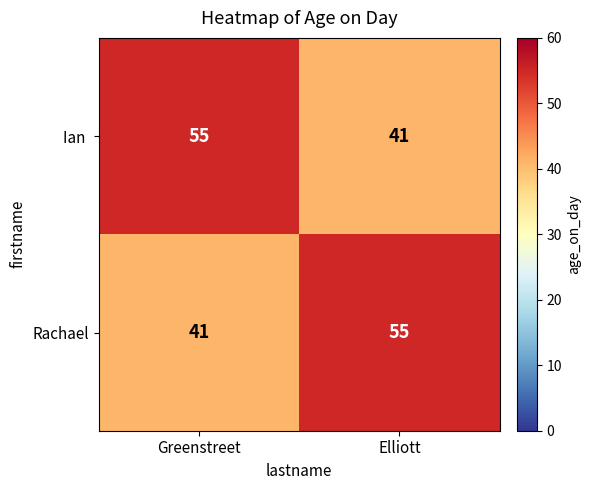

The value of Rachael at Greenstreet is 15. True or false?

False